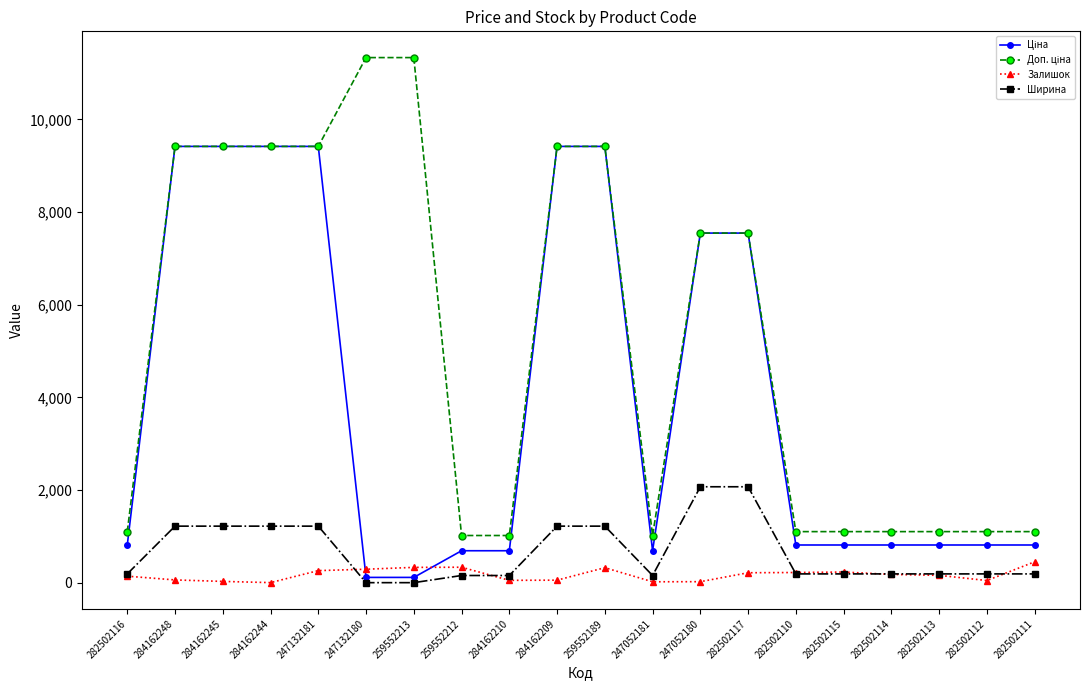

True or false: Залишок has a value of 290.0 at 247132180.

True